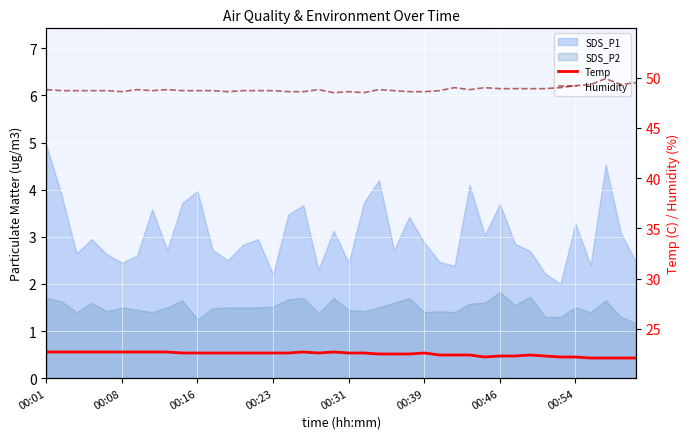

Read the Temp value at 33.

22.3